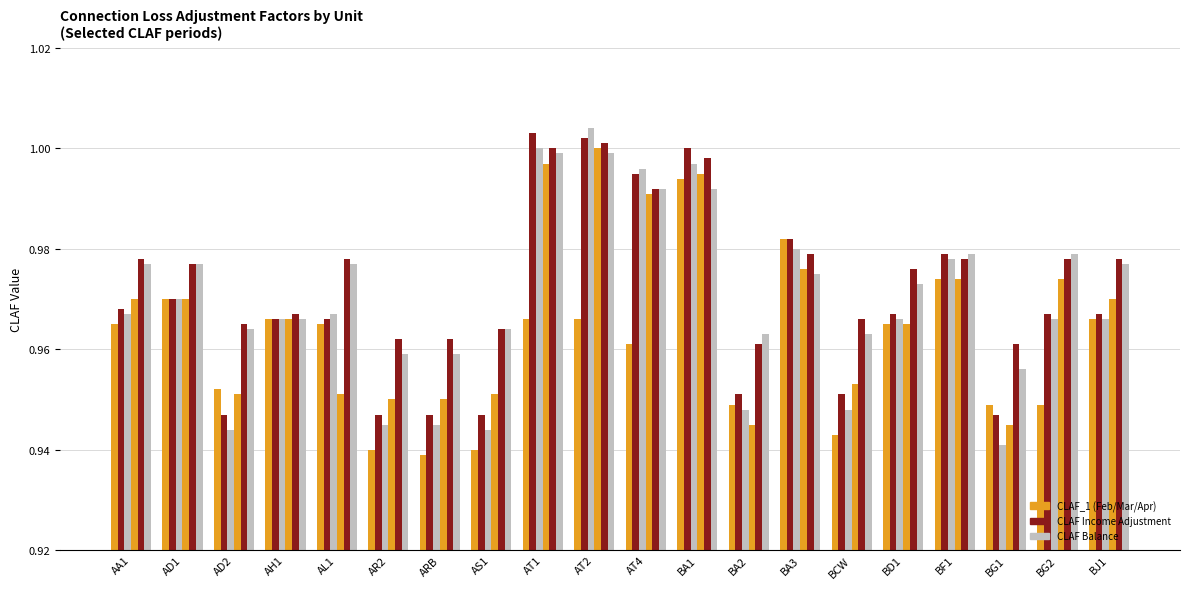

Reading right to left, transcribe all the data shown in this chart.

CLAF_1 (Feb): BJ1=1.0	BG2=0.9	BG1=0.9	BF1=1.0	BD1=1.0	BCW=0.9	BA3=1.0	BA2=0.9	BA1=1.0	AT4=1.0	AT2=1.0	AT1=1.0	AS1=0.9	ARB=0.9	AR2=0.9	AL1=1.0	AH1=1.0	AD2=1.0	AD1=1.0	AA1=1.0
CLAF_3 (Mar): BJ1=1.0	BG2=1.0	BG1=0.9	BF1=1.0	BD1=1.0	BCW=1.0	BA3=1.0	BA2=1.0	BA1=1.0	AT4=1.0	AT2=1.0	AT1=1.0	AS1=0.9	ARB=0.9	AR2=0.9	AL1=1.0	AH1=1.0	AD2=0.9	AD1=1.0	AA1=1.0
CLAF_4 (Mar): BJ1=1.0	BG2=1.0	BG1=0.9	BF1=1.0	BD1=1.0	BCW=0.9	BA3=1.0	BA2=0.9	BA1=1.0	AT4=1.0	AT2=1.0	AT1=1.0	AS1=0.9	ARB=0.9	AR2=0.9	AL1=1.0	AH1=1.0	AD2=0.9	AD1=1.0	AA1=1.0
CLAF_1 (Apr): BJ1=1.0	BG2=1.0	BG1=0.9	BF1=1.0	BD1=1.0	BCW=1.0	BA3=1.0	BA2=0.9	BA1=1.0	AT4=1.0	AT2=1.0	AT1=1.0	AS1=1.0	ARB=0.9	AR2=0.9	AL1=1.0	AH1=1.0	AD2=1.0	AD1=1.0	AA1=1.0
CLAF_3 (May): BJ1=1.0	BG2=1.0	BG1=1.0	BF1=1.0	BD1=1.0	BCW=1.0	BA3=1.0	BA2=1.0	BA1=1.0	AT4=1.0	AT2=1.0	AT1=1.0	AS1=1.0	ARB=1.0	AR2=1.0	AL1=1.0	AH1=1.0	AD2=1.0	AD1=1.0	AA1=1.0
CLAF_4 (May): BJ1=1.0	BG2=1.0	BG1=1.0	BF1=1.0	BD1=1.0	BCW=1.0	BA3=1.0	BA2=1.0	BA1=1.0	AT4=1.0	AT2=1.0	AT1=1.0	AS1=1.0	ARB=1.0	AR2=1.0	AL1=1.0	AH1=1.0	AD2=1.0	AD1=1.0	AA1=1.0